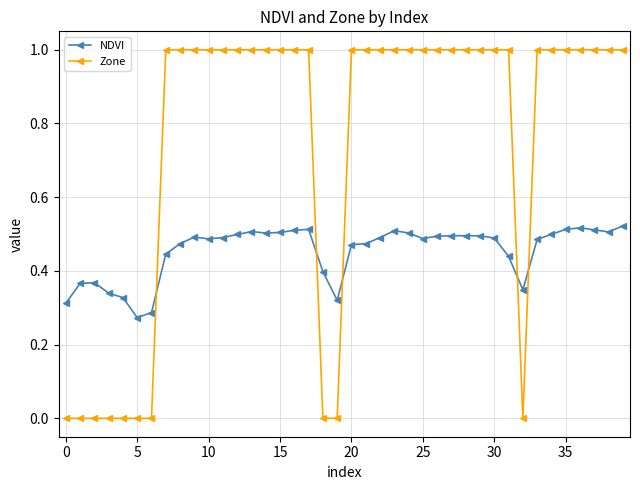

At how many categories does at least one series exceed 0?

40